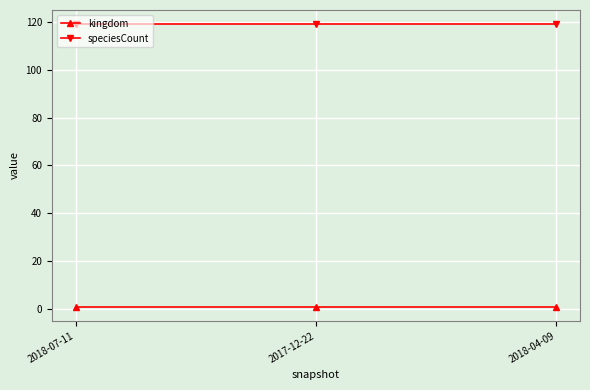

What is the sum of all speciesCount values?

357